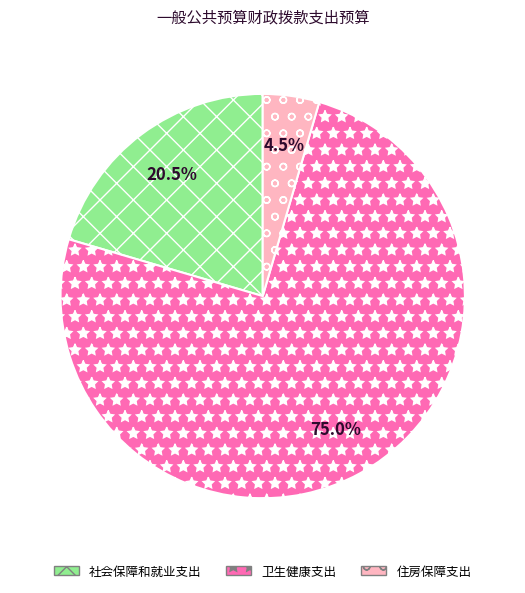

Which slice is the largest?

卫生健康支出